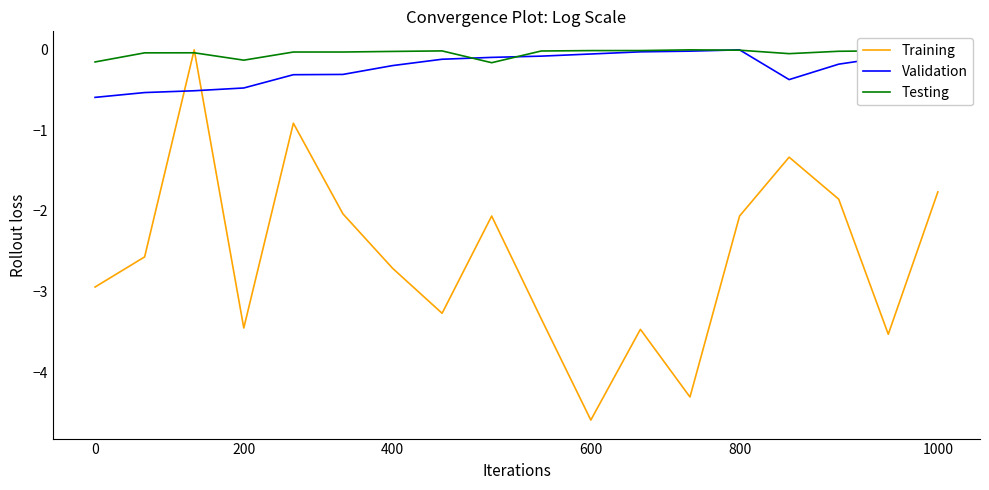

How many lines are shown in the chart?

3